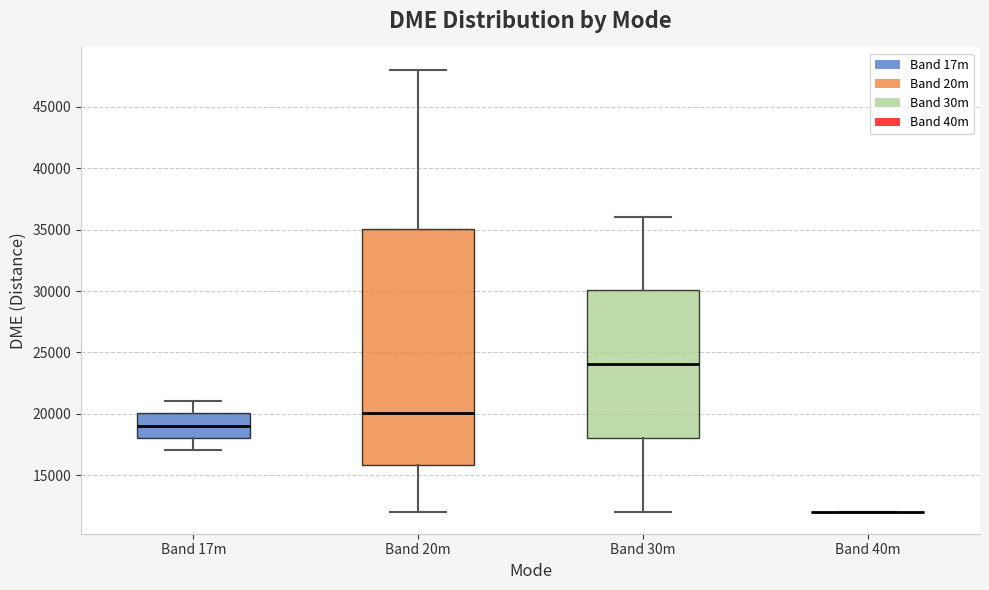

Reading left to right, transcribe this box plot: for each box, give where its median line is, the range the box spans, and where its two whiskers end, as read against the y-axis. The values are not printed on the chart, so give them approximately, as read against the axis.

Band 17m: median 19000, box 18000 to 20000, whiskers 17000 to 21000
Band 20m: median 20000, box 16000 to 35000, whiskers 12000 to 48000
Band 30m: median 24000, box 18000 to 30000, whiskers 12000 to 36000
Band 40m: box collapsed to a line at 12000, whiskers 12000 to 12000